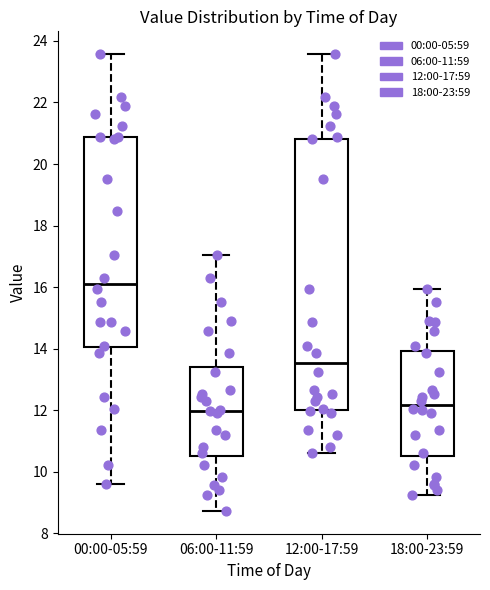

Reading left to right, read every box against the y-axis: the position of its median line, the range the box covers, and the ends of its whiskers. The values are not printed on the chart, so give them approximately, as read against the axis.

00:00-05:59: median 16.2, box 14.0 to 20.8, whiskers 9.6 to 23.6
06:00-11:59: median 12.0, box 10.6 to 13.4, whiskers 8.8 to 17.0
12:00-17:59: median 13.6, box 12.0 to 20.8, whiskers 10.6 to 23.6
18:00-23:59: median 12.2, box 10.6 to 14.0, whiskers 9.2 to 16.0